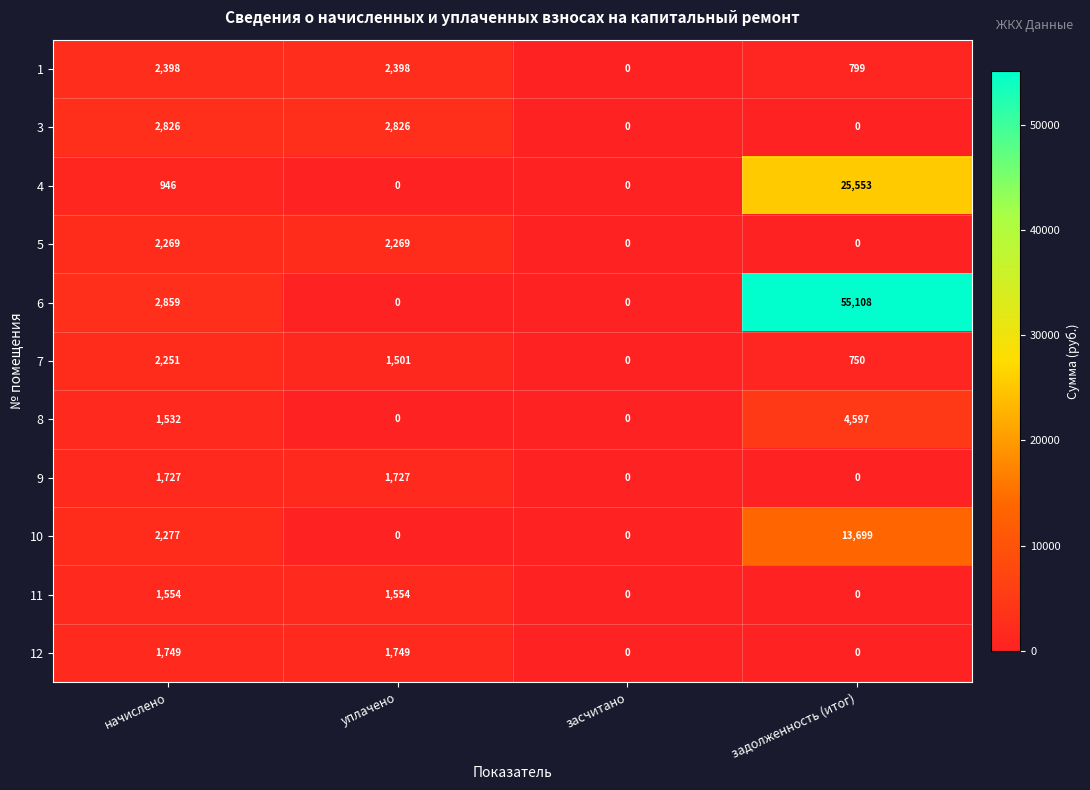

Between уплачено and задолженность (итог), which series saw the biggest shift?

6